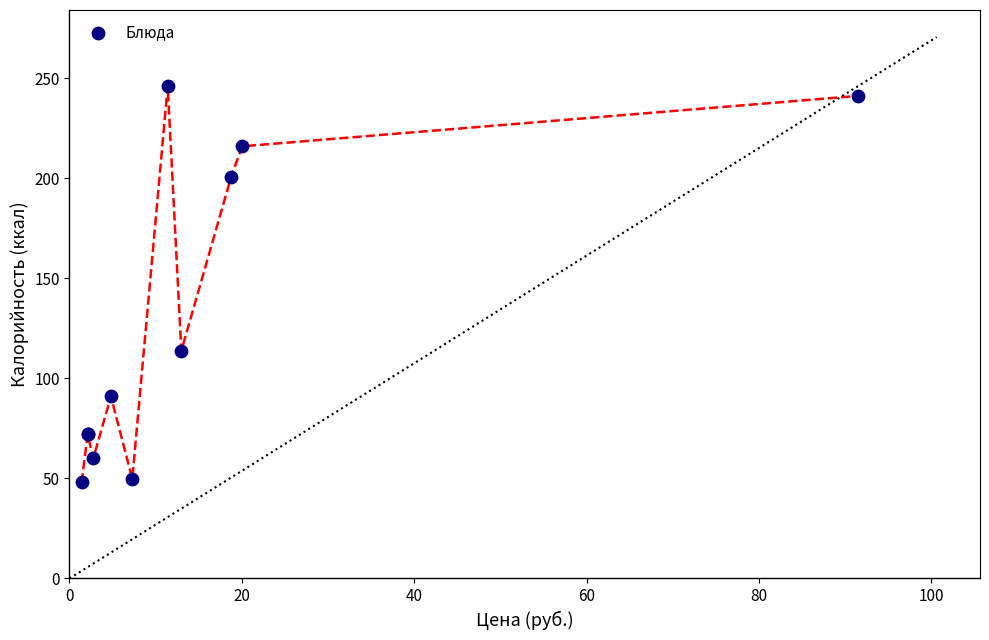

What Y value in the scatter plot is closest to 147?

113.8